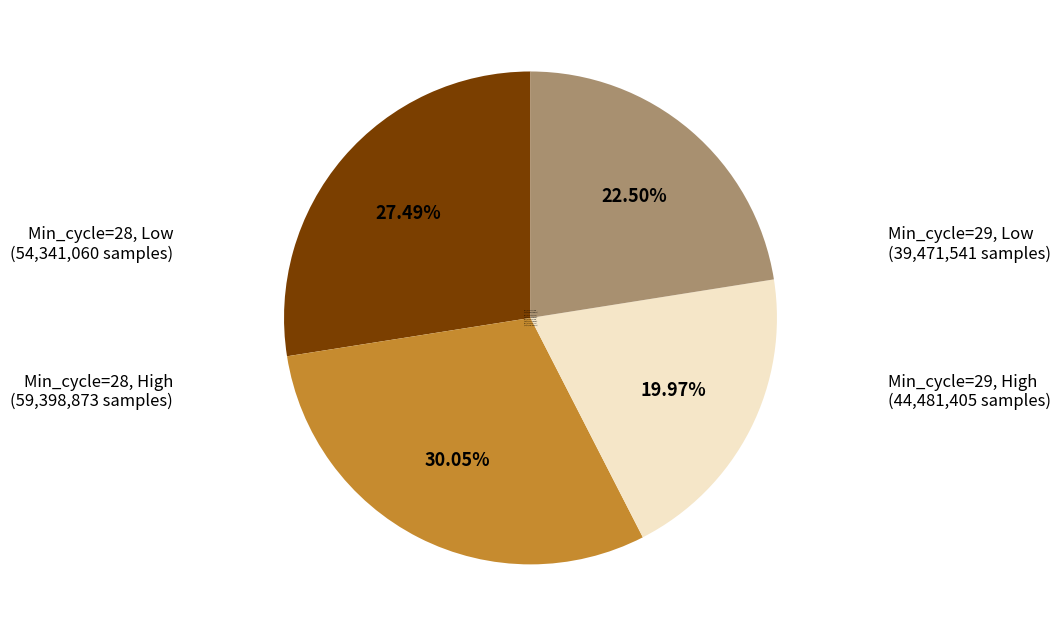

Rank the categories by value from highest to lowest.

Min_cycle=28, High (59,398,873 samples), Min_cycle=28, Low (54,341,060 samples), Min_cycle=29, High (44,481,405 samples), Min_cycle=29, Low (39,471,541 samples)